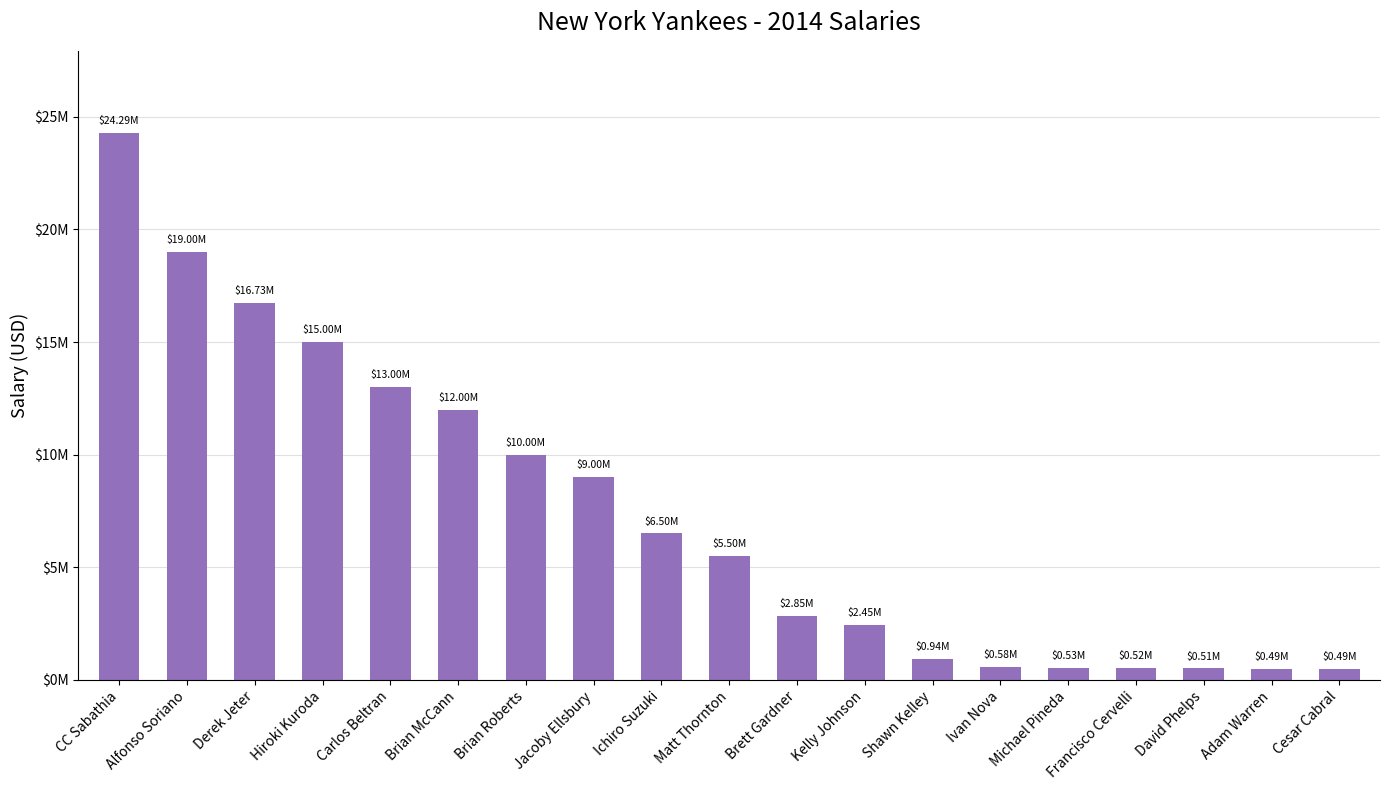

Which category has the lowest value across all series?

Cesar Cabral